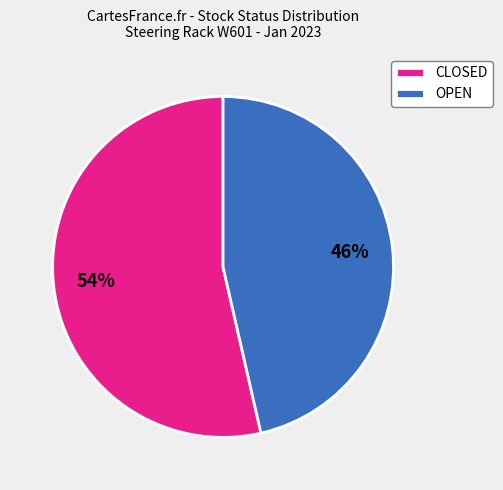

Rank the categories by value from highest to lowest.

CLOSED, OPEN